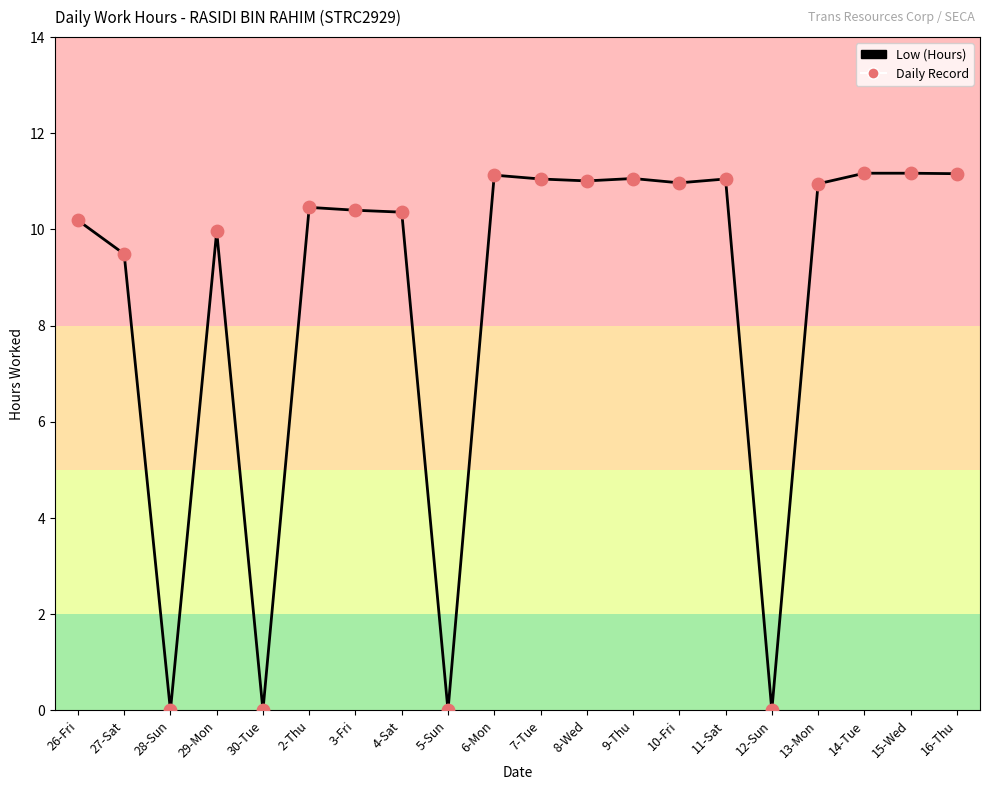

What is the change in value from 3-Fri to 10-Fri?

+0.6